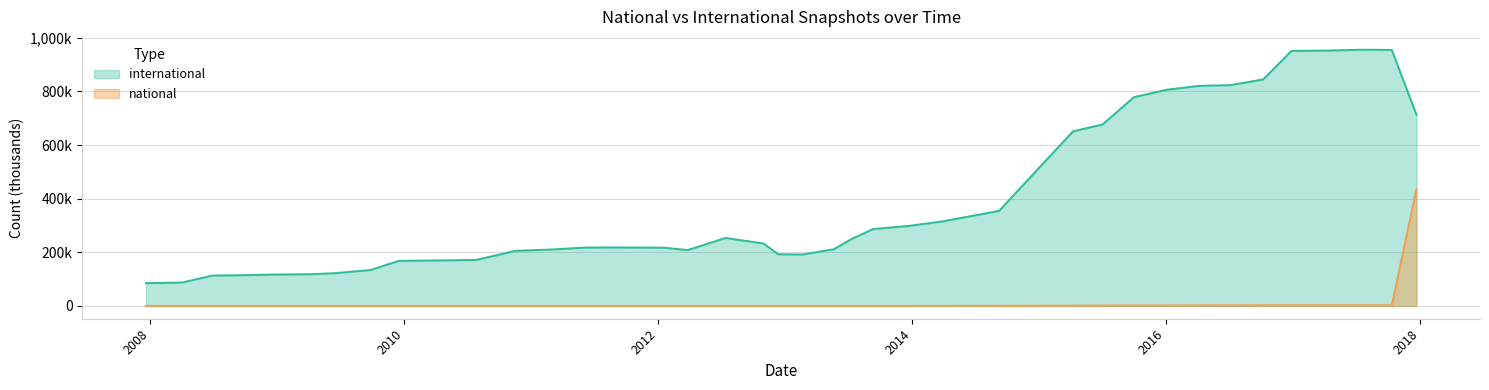

The value of international at 2009-06-17 is 122.3. True or false?

True